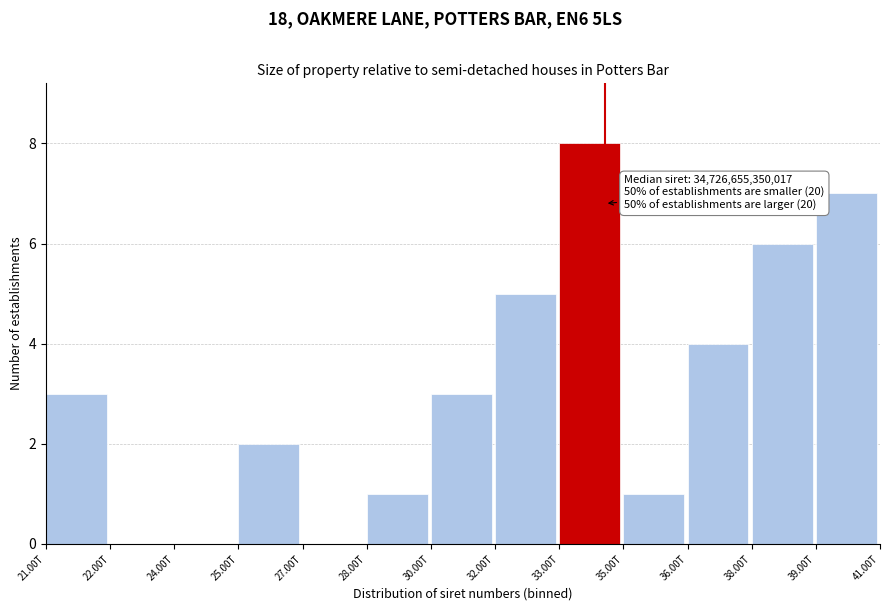

Reading left to right, transcribe all the data shown in this chart.

21.00T=3	22.00T=0	24.00T=0	25.00T=2	27.00T=0	28.00T=1	30.00T=3	32.00T=5	33.00T=8	35.00T=1	36.00T=4	38.00T=6	39.00T=7